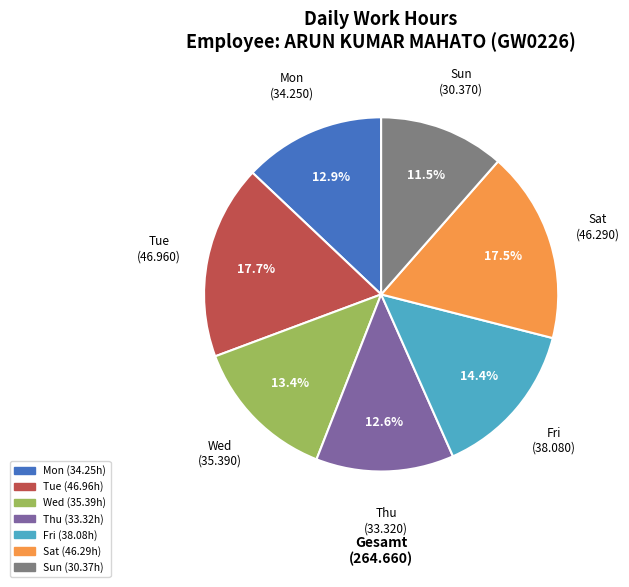

Does any single category account for the majority?

No